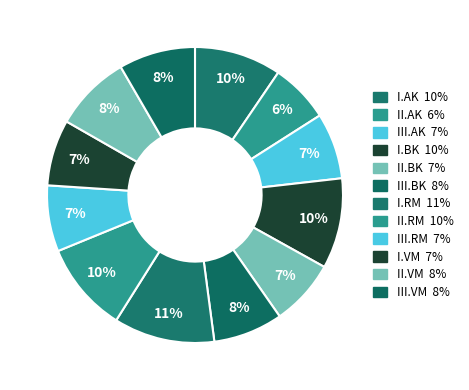

Rank the categories by value from highest to lowest.

I.RM, I.BK, II.RM, I.AK, II.VM, III.VM, III.BK, III.AK, II.BK, III.RM, I.VM, II.AK